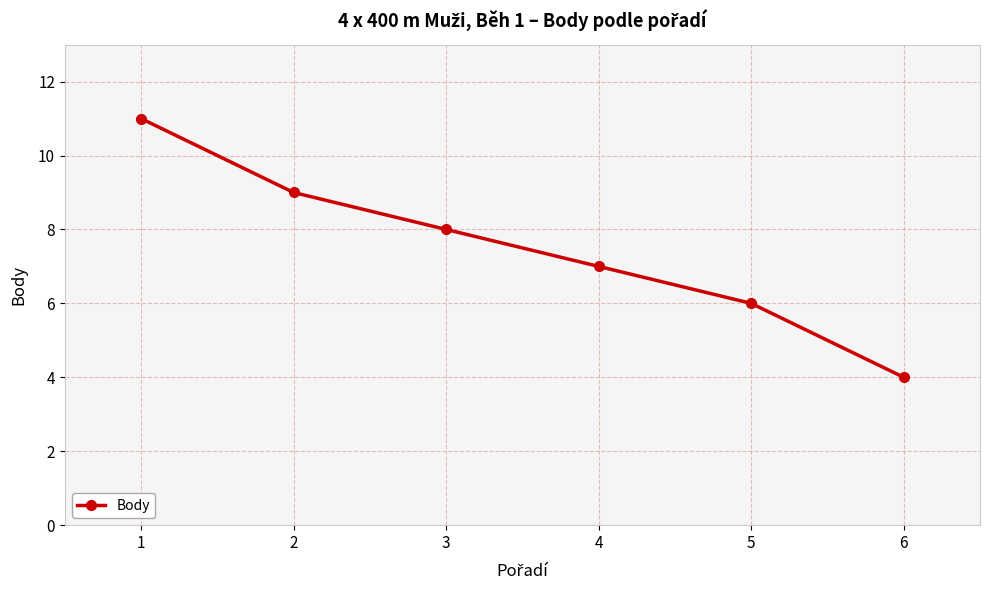

The value at 1 is 11. True or false?

True